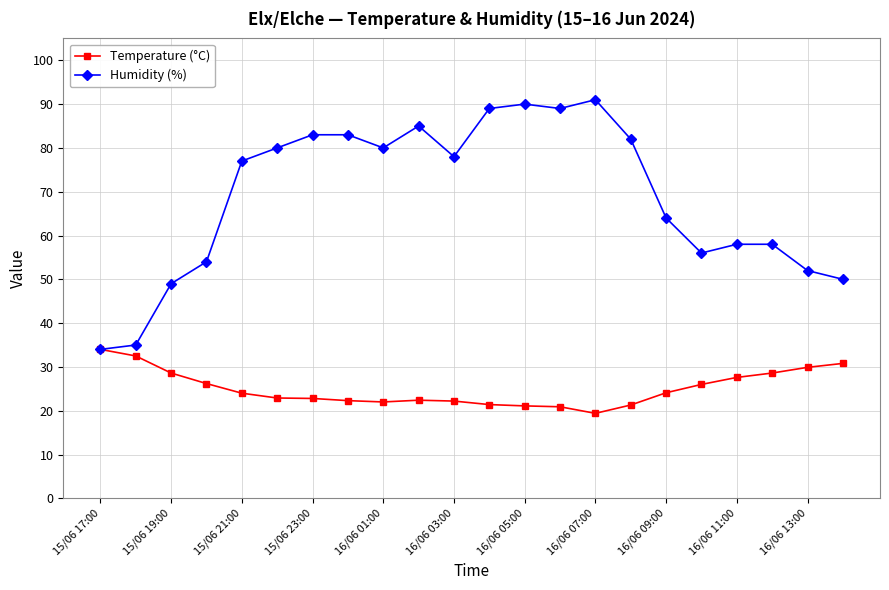

List the series in order of their overall mean, lowest first.

Temperature (°C), Humidity (%)